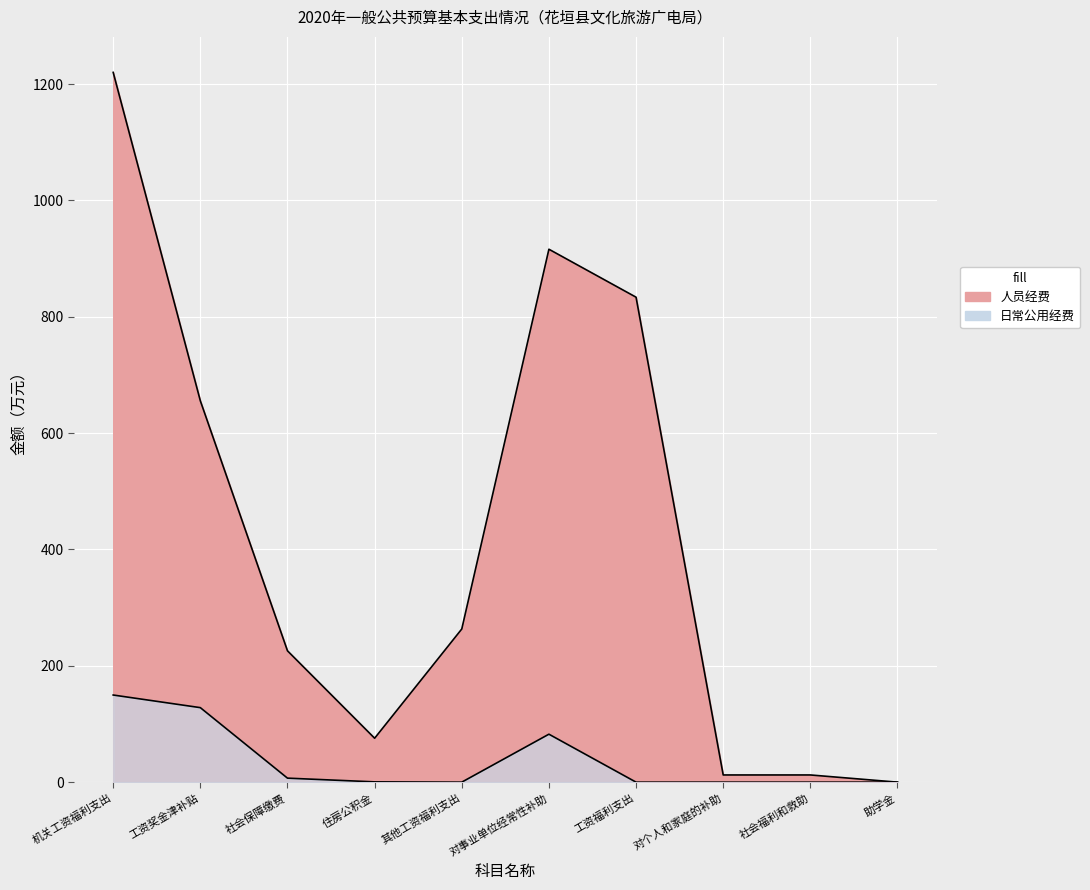

What is the average value of the 人员经费 series?

421.4